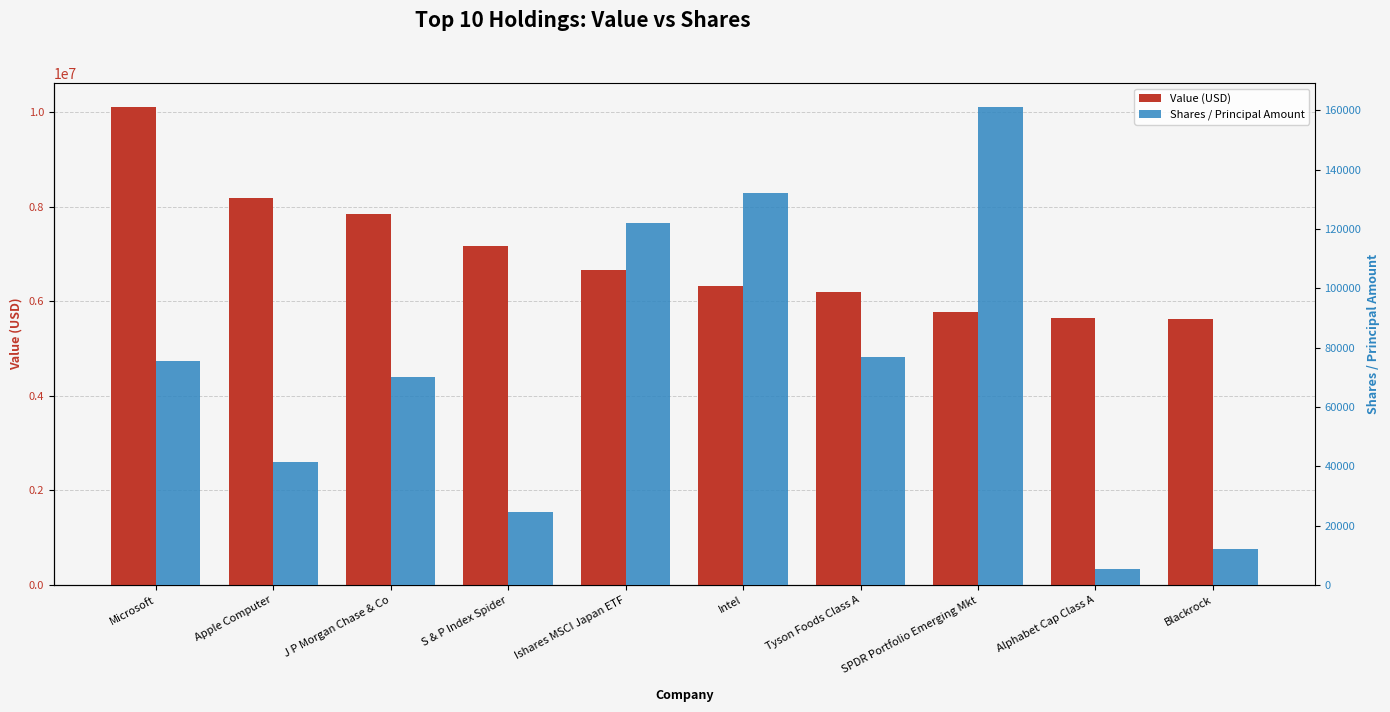

How many bars are there in each group?

2